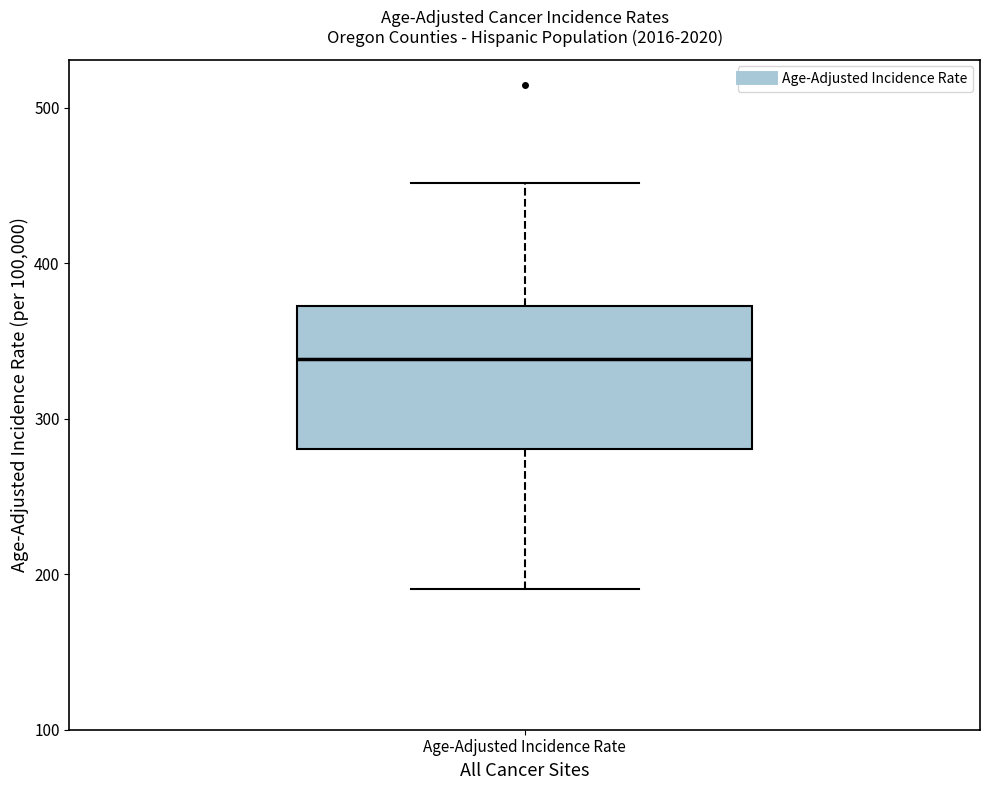

Transcribe this box plot: give where the median line is, the range the box spans, and where the two whiskers end, as read against the y-axis. The values are not printed on the chart, so give them approximately, as read against the axis.

median 340, box 280 to 370, whiskers 190 to 450